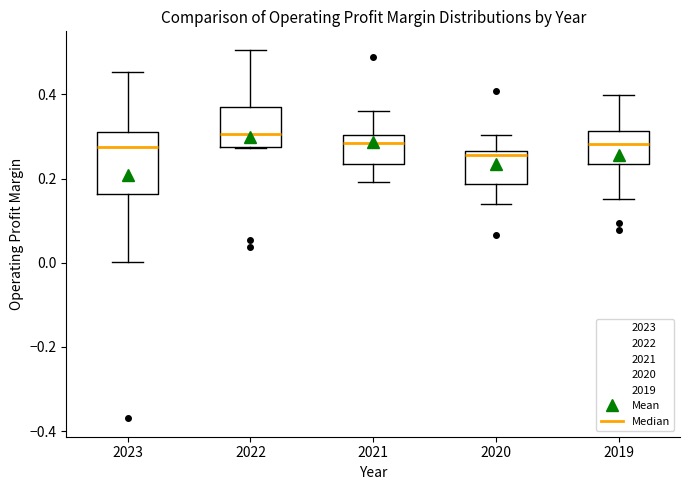

Reading left to right, transcribe this box plot: for each box, give where its median line is, the range the box spans, and where its two whiskers end, as read against the y-axis. The values are not printed on the chart, so give them approximately, as read against the axis.

2023: median 0.28, box 0.16 to 0.30, whiskers 0.00 to 0.46
2022: median 0.30, box 0.28 to 0.36, whiskers 0.28 to 0.50
2021: median 0.28, box 0.24 to 0.30, whiskers 0.20 to 0.36
2020: median 0.26 (just below the box's upper edge), box 0.18 to 0.26, whiskers 0.14 to 0.30
2019: median 0.28, box 0.24 to 0.32, whiskers 0.16 to 0.40